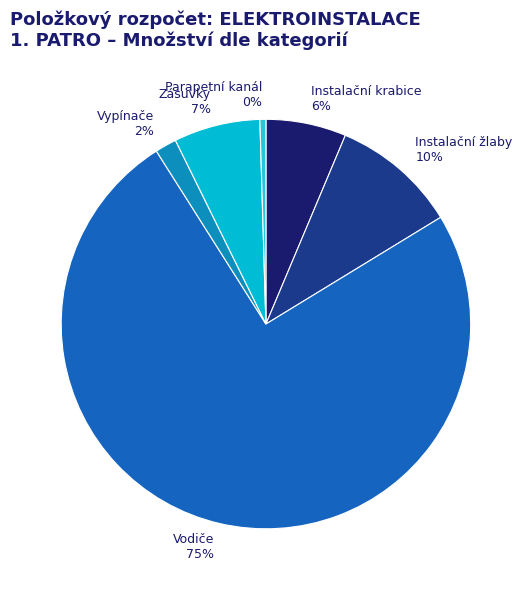

What is the largest slice in the pie chart?

Vodiče